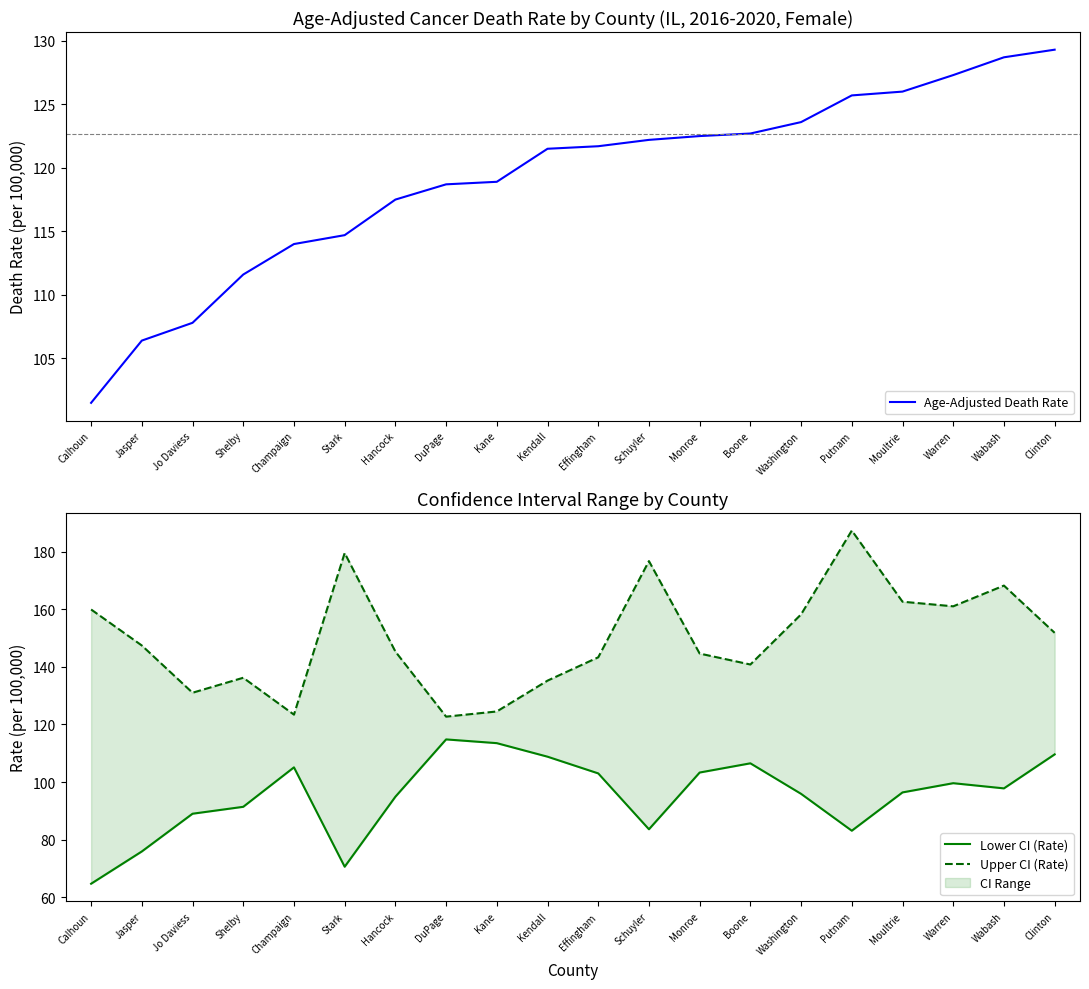

What position from the left is Stark?

6